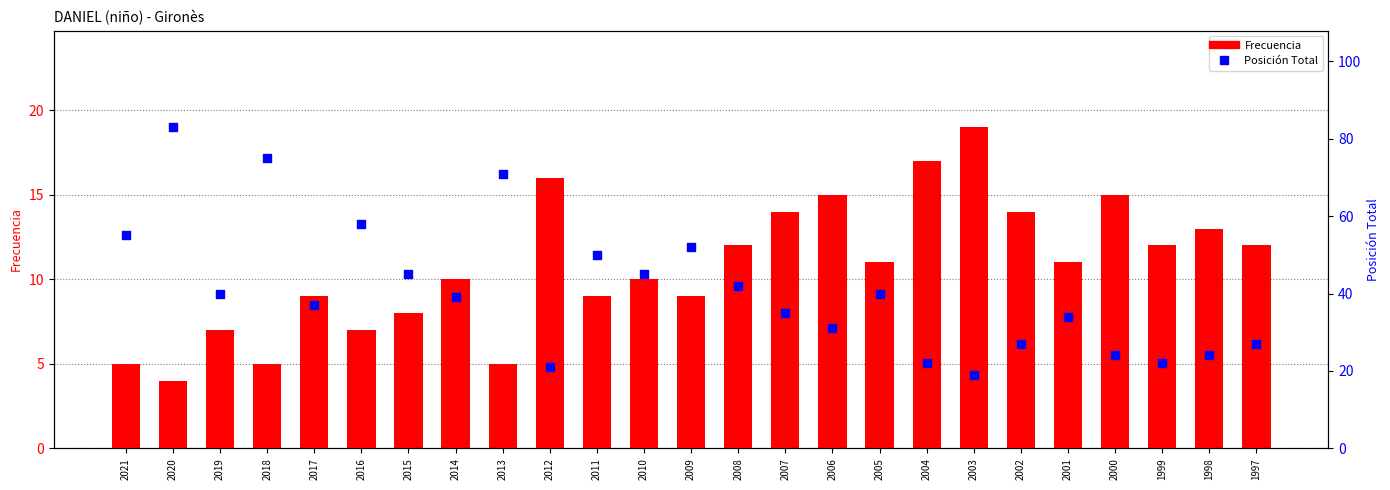

What are all the series names shown in the legend?

Frecuencia, Posición Total